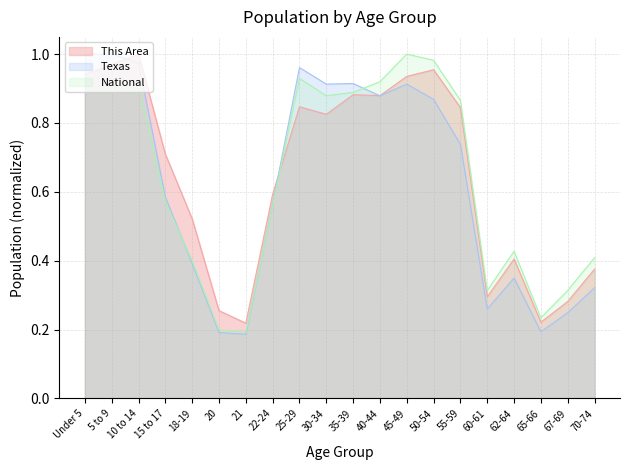

At which label does National reach its minimum?

21